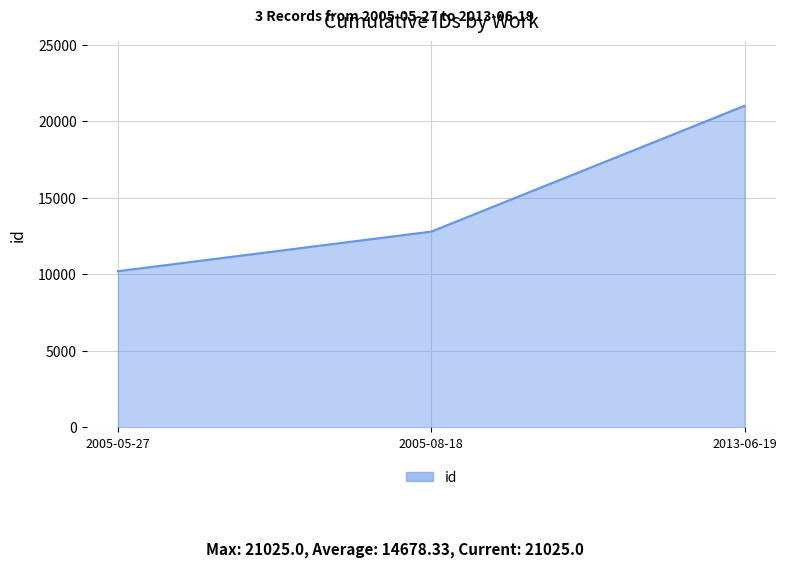

What is the ratio of the value at 2013-06-19 to the value at 2005-08-18?

1.6